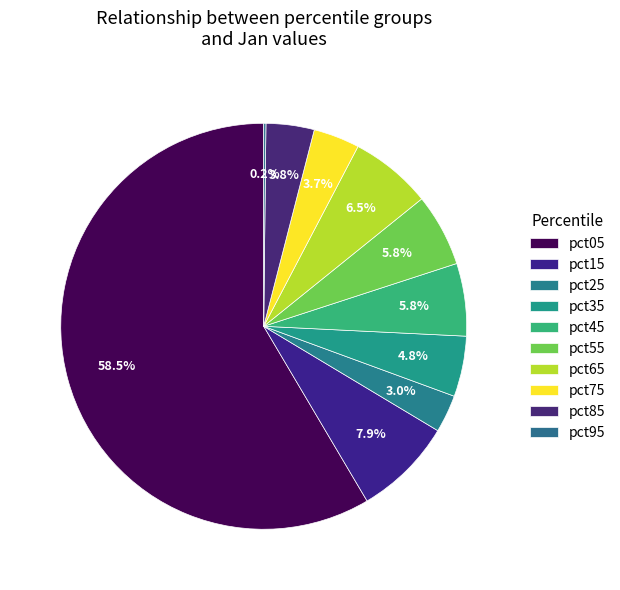

Does pct25 account for over 50% of the chart?

No